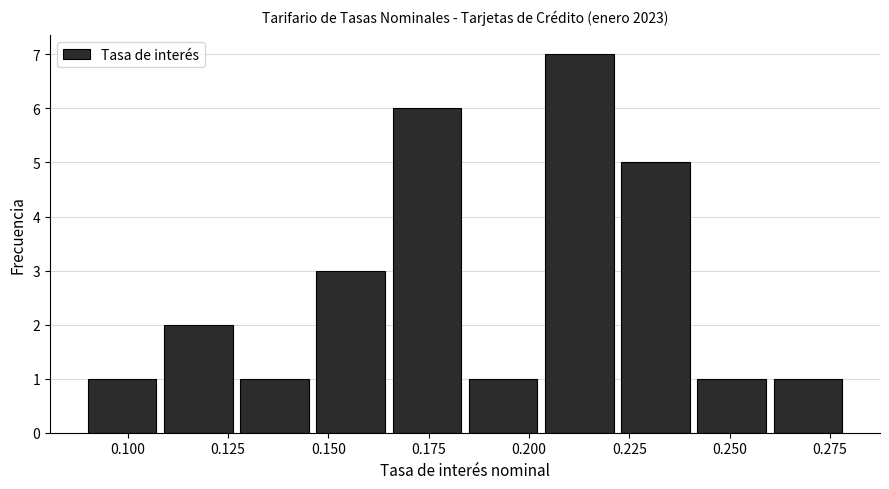

Read against the x-axis, roughly where is the centre of the tallest bar?

0.215